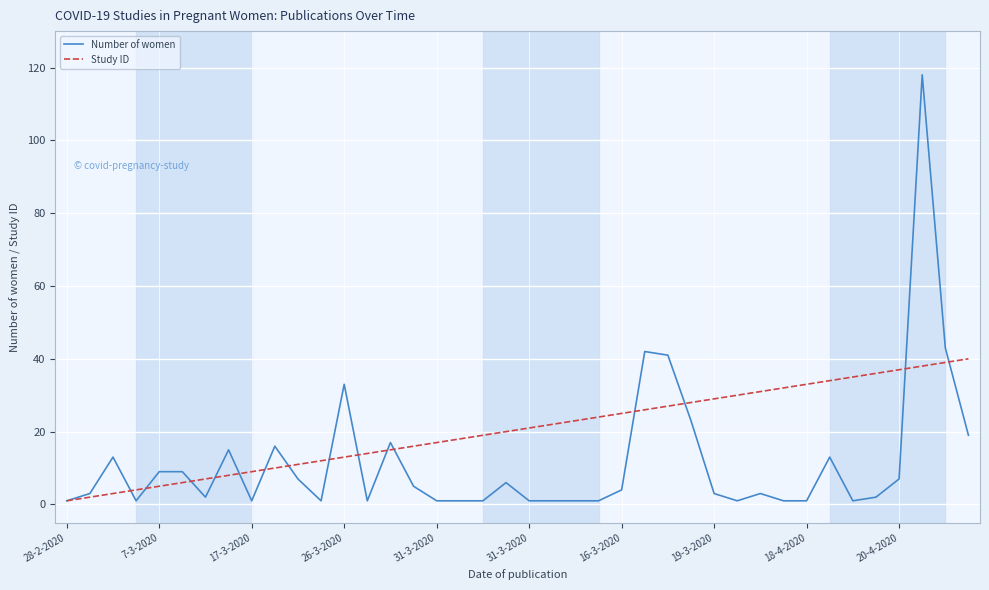

Which series has the widest spread of values?

Number of women